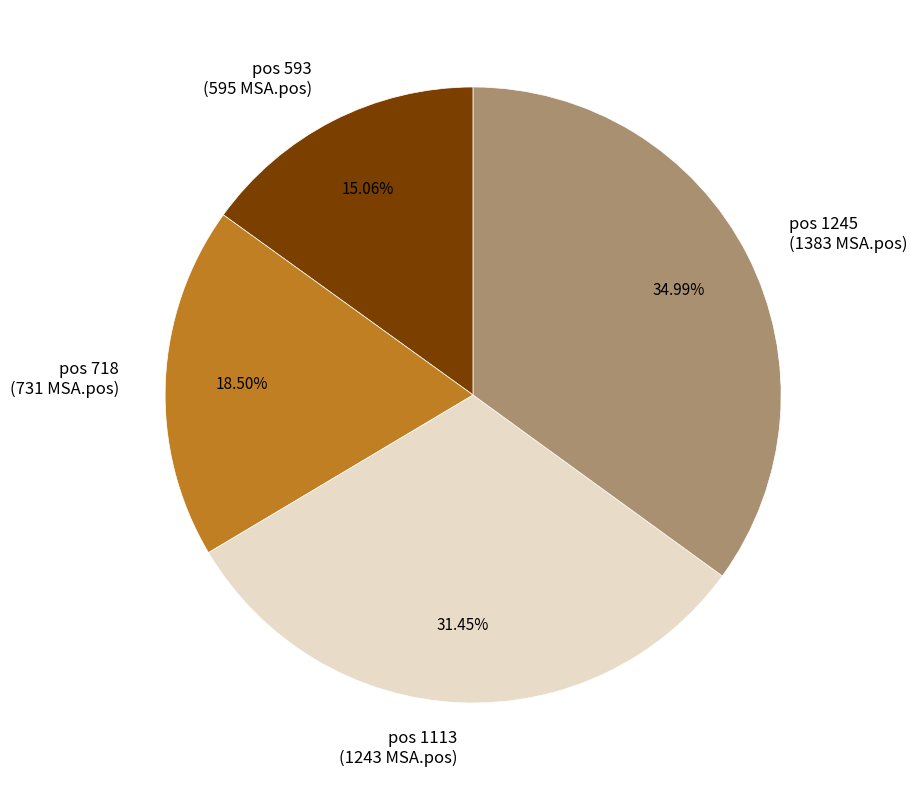

How many segments does this pie chart have?

4